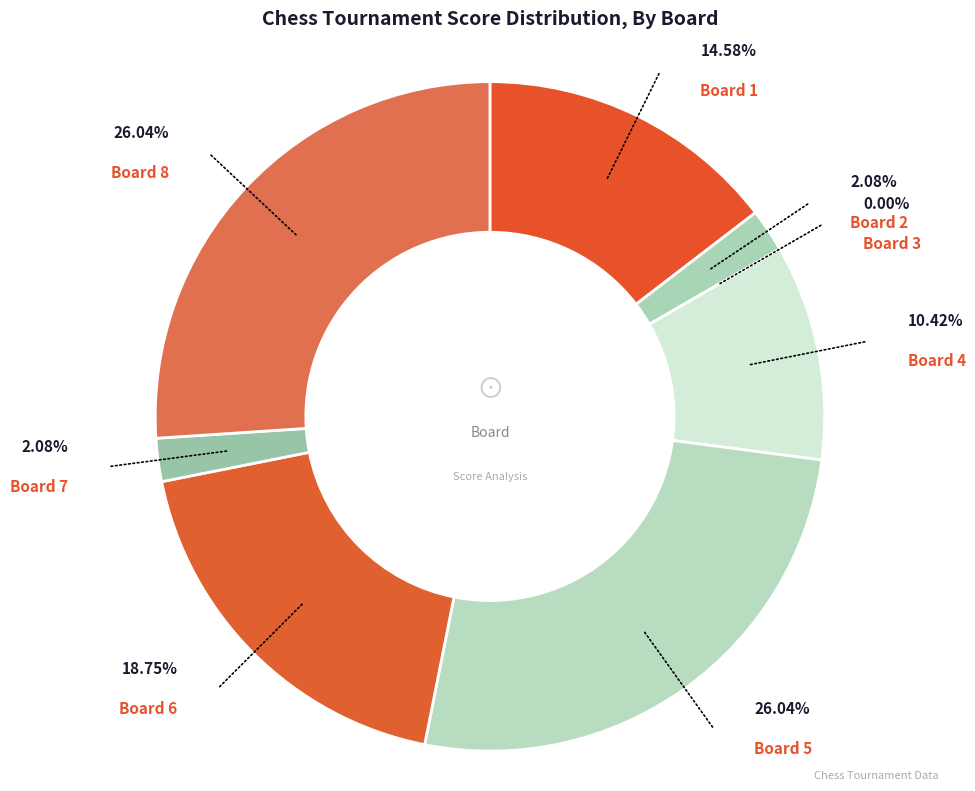

Which slice is the smallest?

Board 3